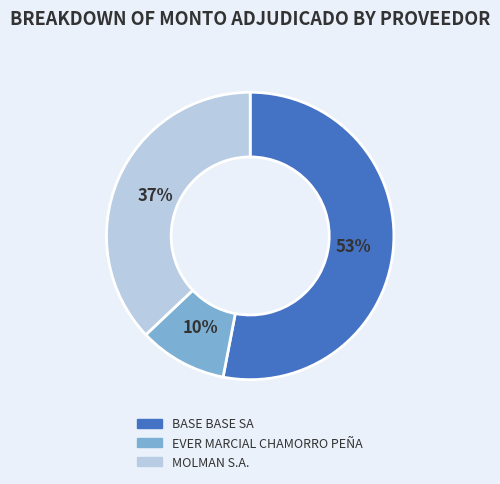

Between EVER MARCIAL CHAMORRO PEÑA and MOLMAN S.A., which is larger?

MOLMAN S.A.